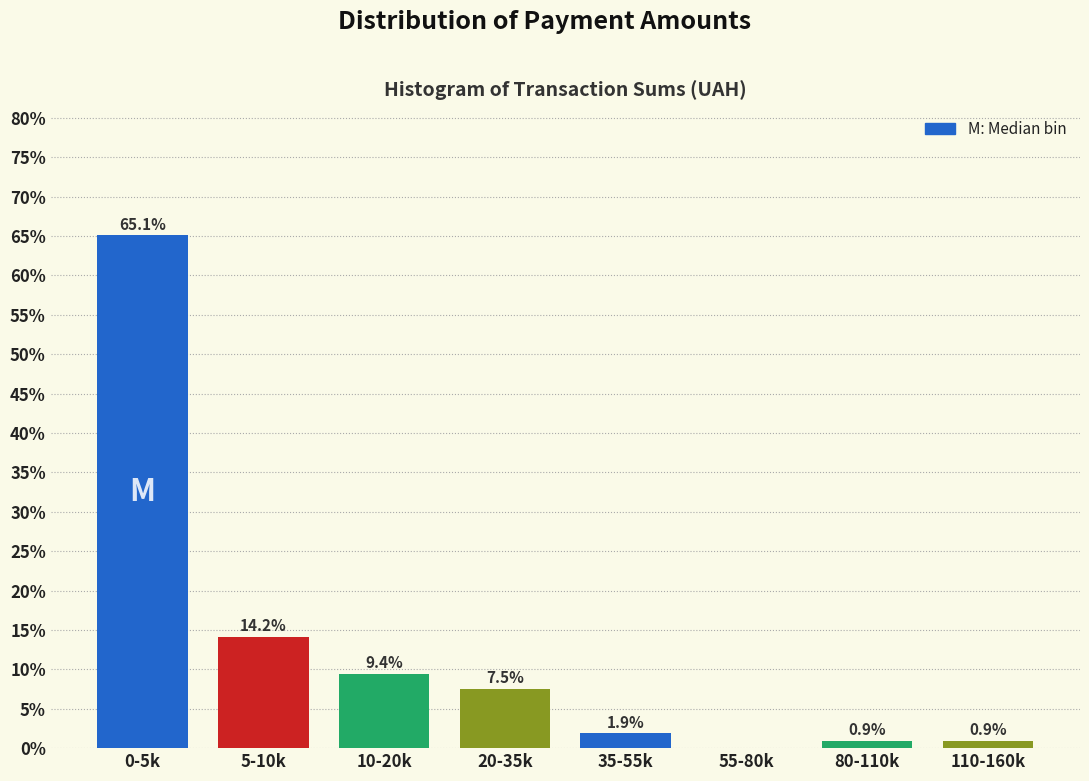

Reading left to right, what are all the values shown in this chart?

0-5k=65.1	5-10k=14.2	10-20k=9.4	20-35k=7.5	35-55k=1.9	55-80k=0.0	80-110k=0.9	110-160k=0.9